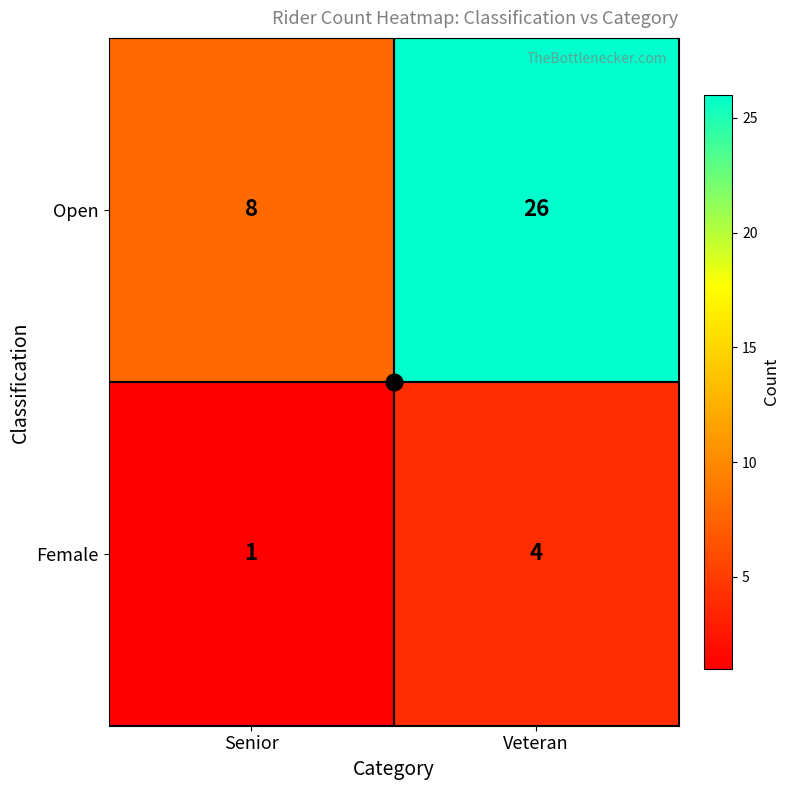

Rank the series at Veteran from lowest to highest value.

Female, Open